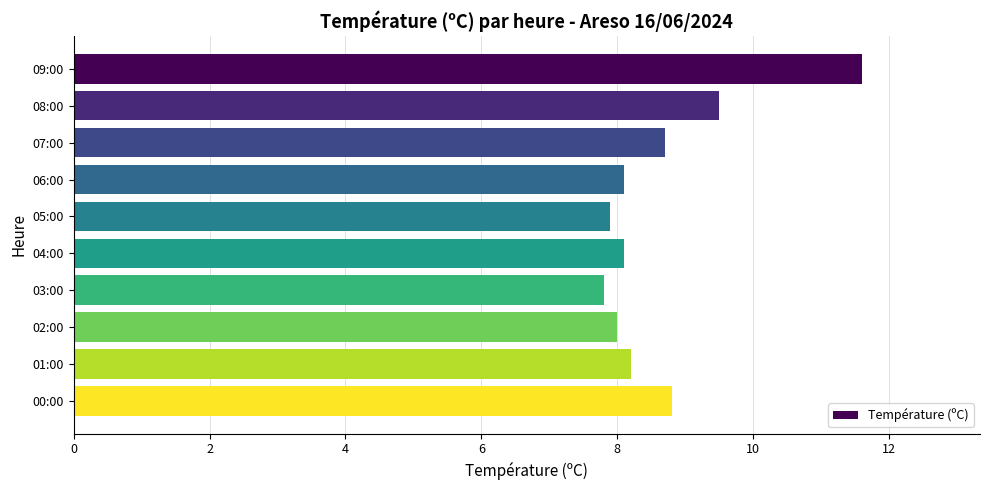

What position from the top is 07:00?

3